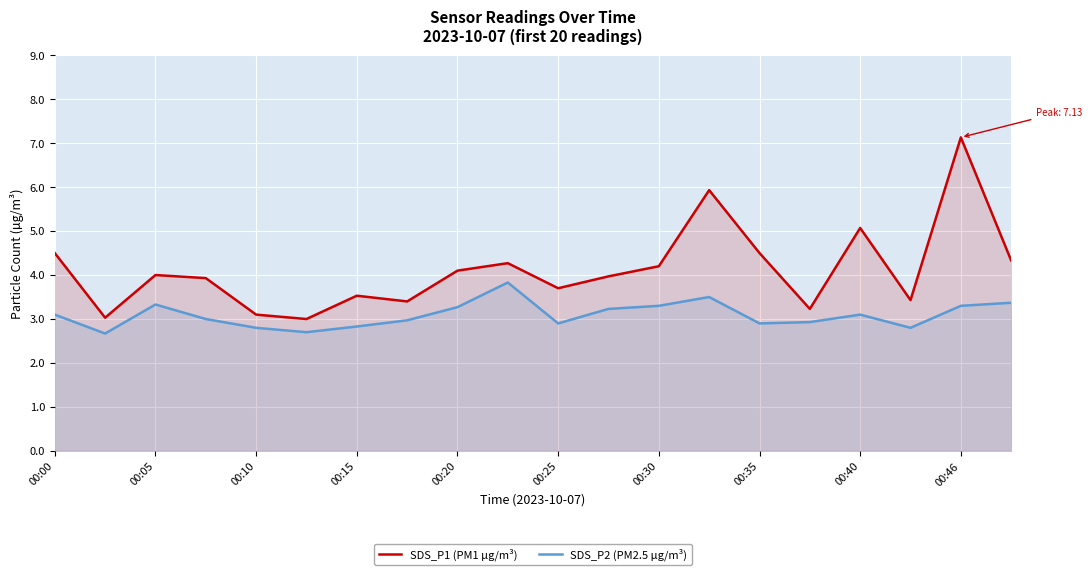

True or false: SDS_P1 (PM1 µg/m³) and SDS_P2 (PM2.5 µg/m³) intersect in this chart.

False